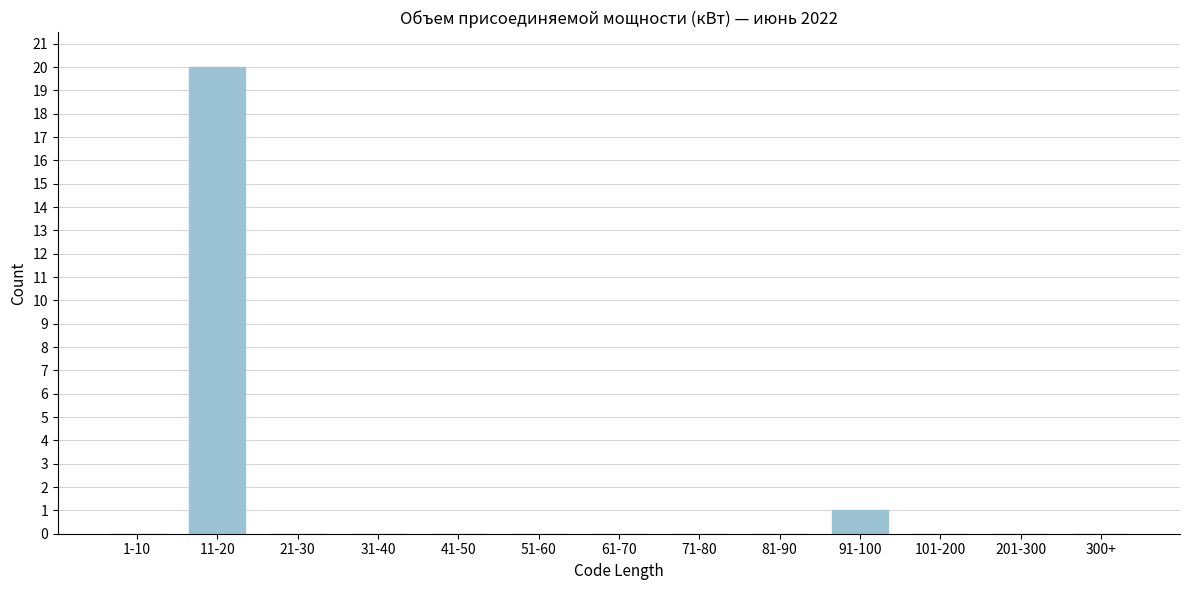

Reading left to right, list all the values displayed in this chart.

1-10=0	11-20=20	21-30=0	31-40=0	41-50=0	51-60=0	61-70=0	71-80=0	81-90=0	91-100=1	101-200=0	201-300=0	300+=0